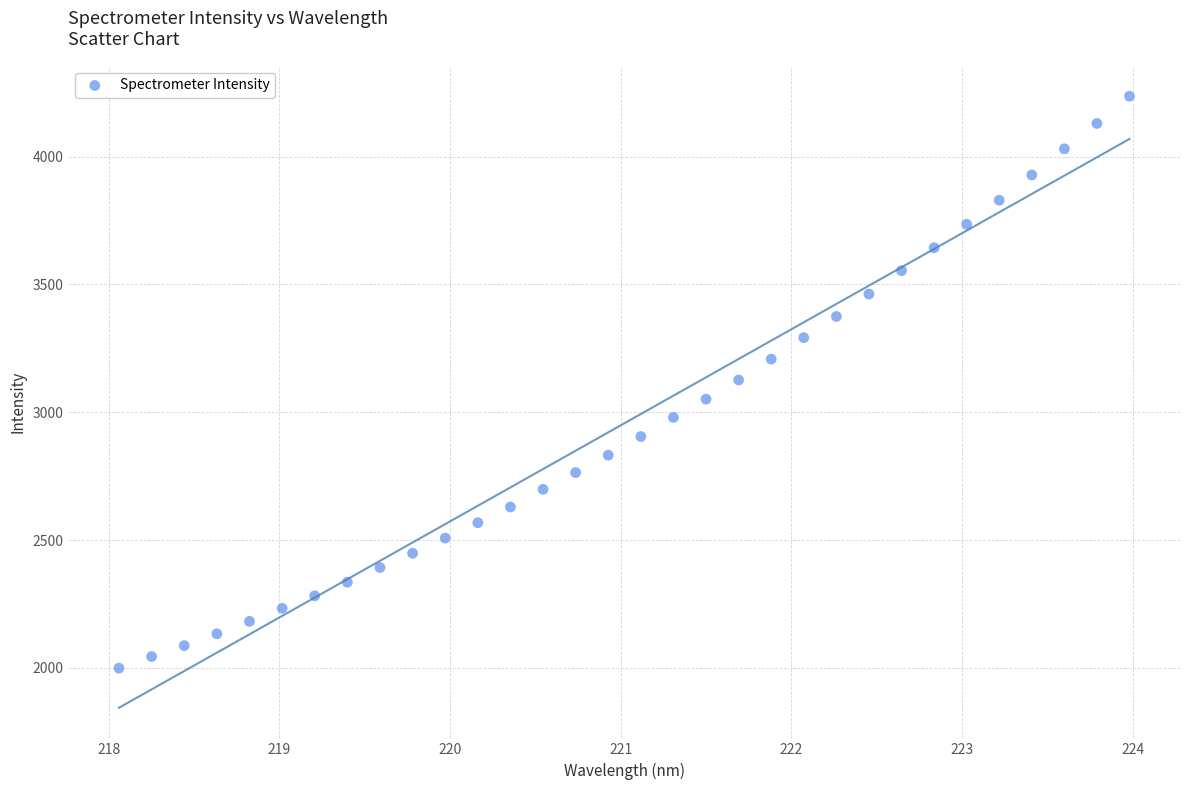

What is the range of X values (max minus min)?

5.9